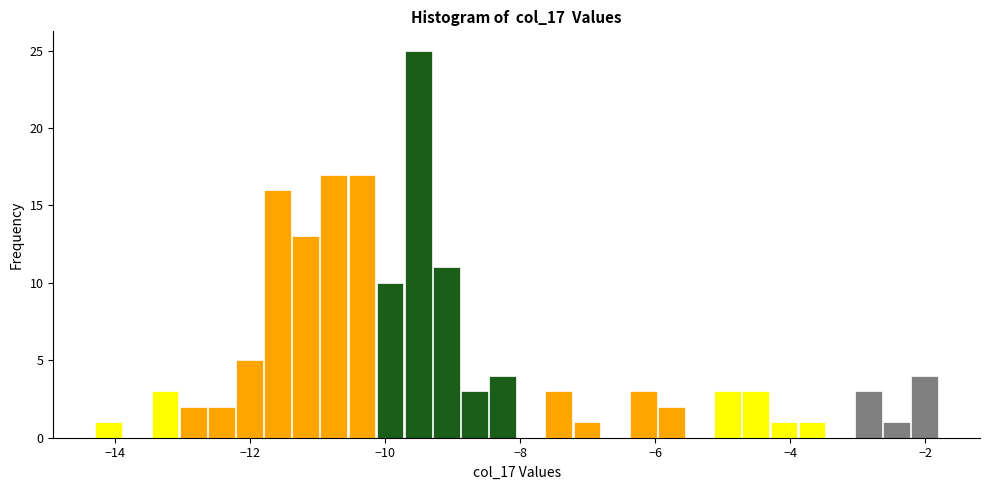

Around what value on the x-axis is the tallest bar? Give the approximate position of its centre, as read against the axis.

-9.6